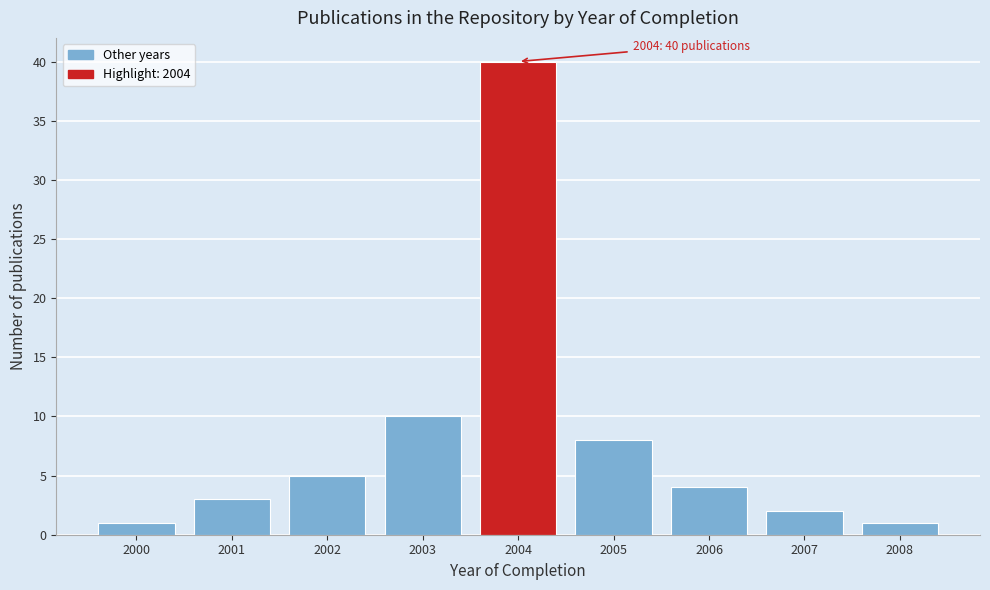

Reading right to left, transcribe all the data shown in this chart.

2008=1	2007=2	2006=4	2005=8	2004=40	2003=10	2002=5	2001=3	2000=1